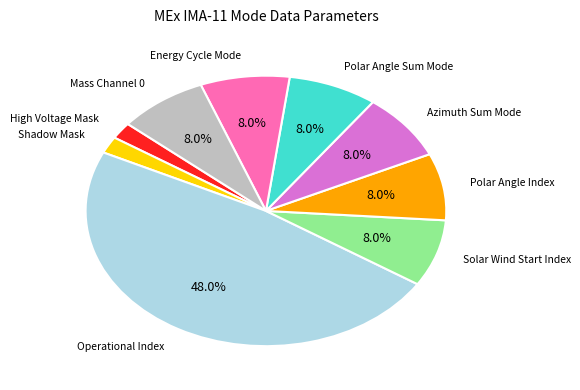

Is there a majority slice in this chart?

No